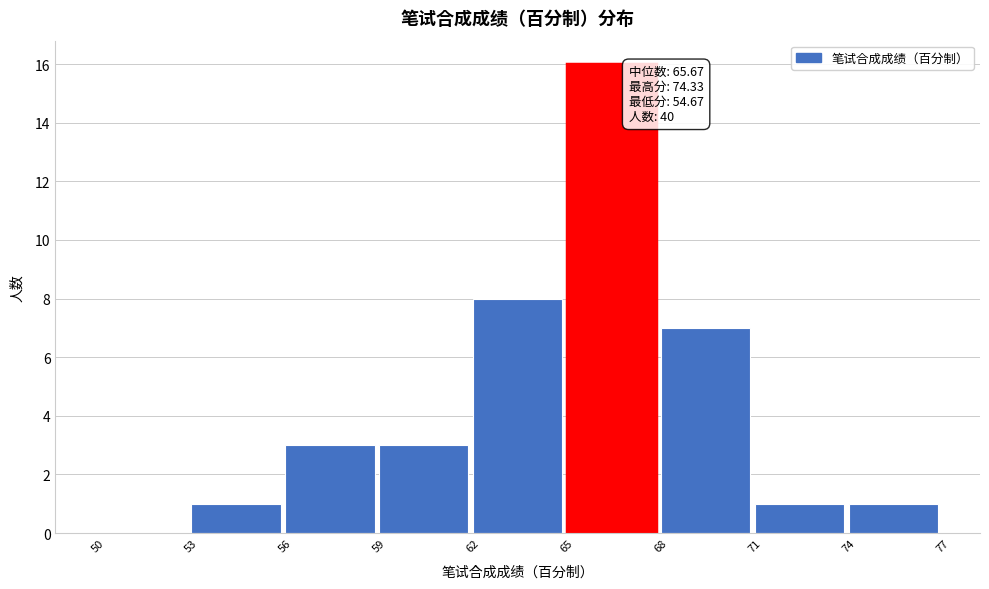

Over which range of the x-axis is the bar tallest?

65 to 68